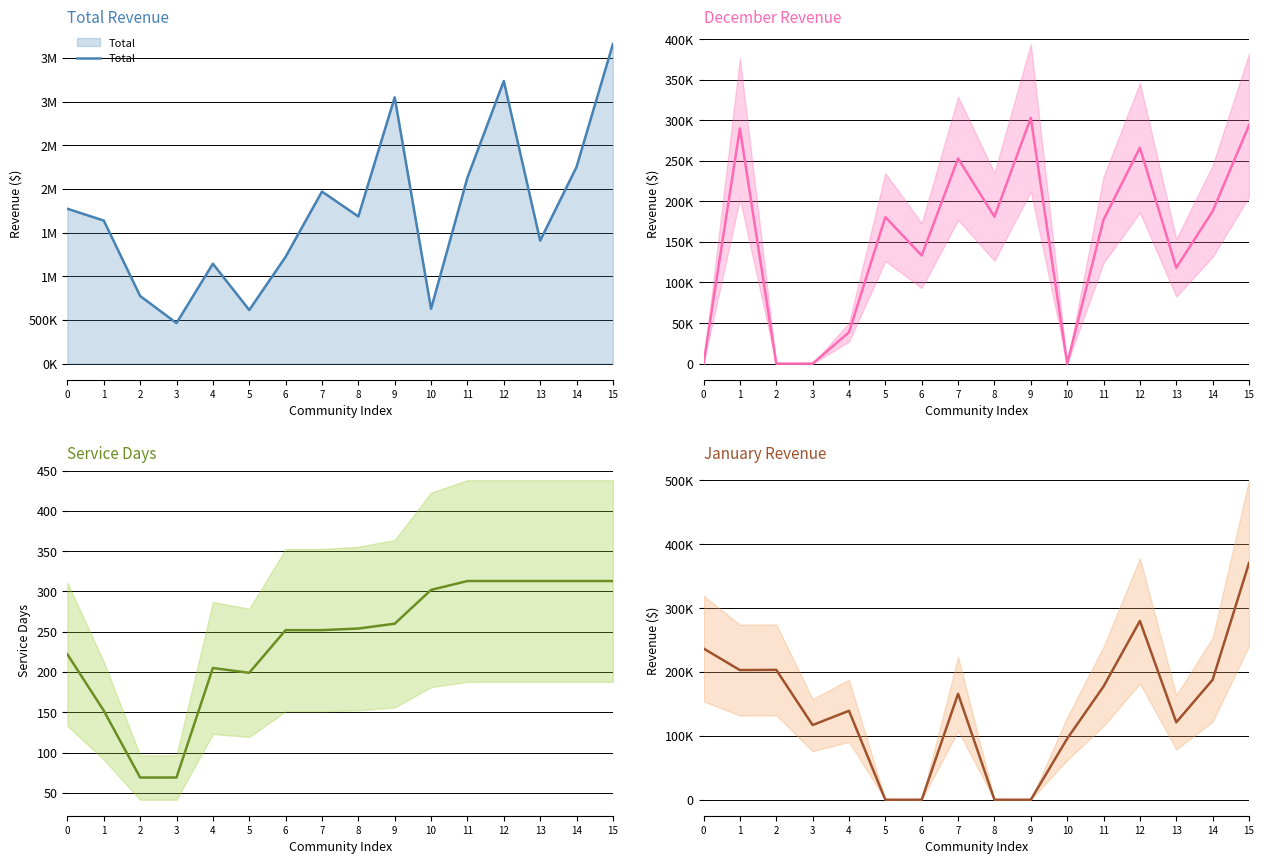

What is the minimum value for Total?

464358